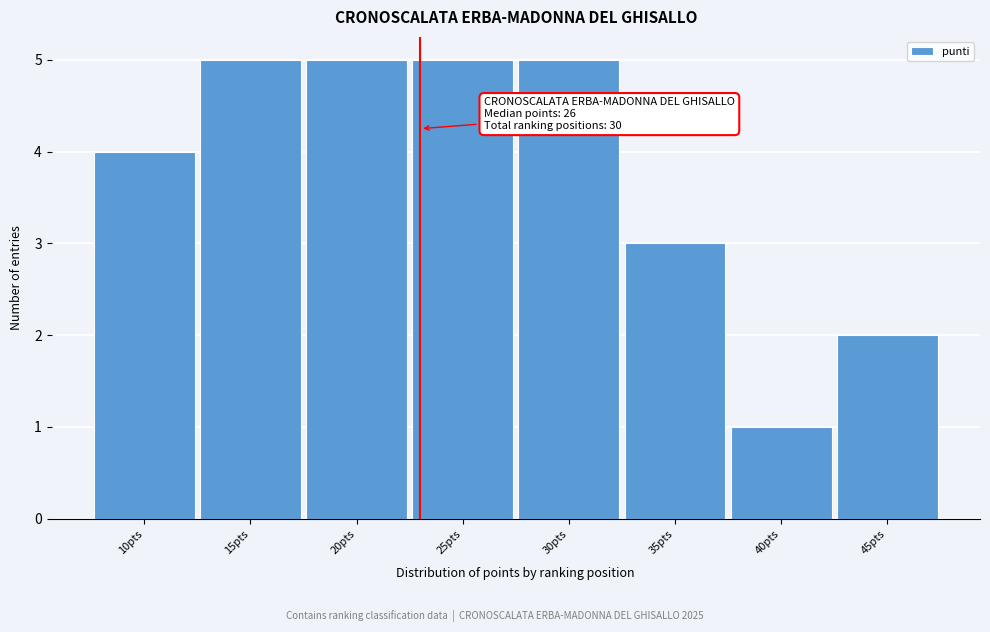

Reading right to left, what are all the values shown in this chart?

2	1	3	5	5	5	5	4